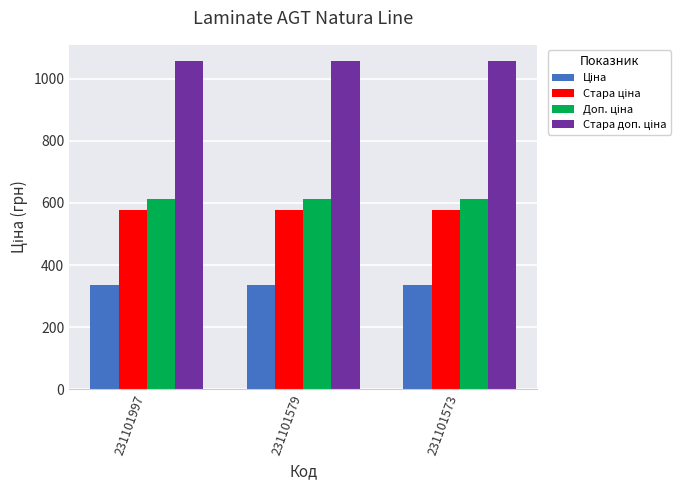

What is the spread (max minus min) of values at 231101573?

722.8